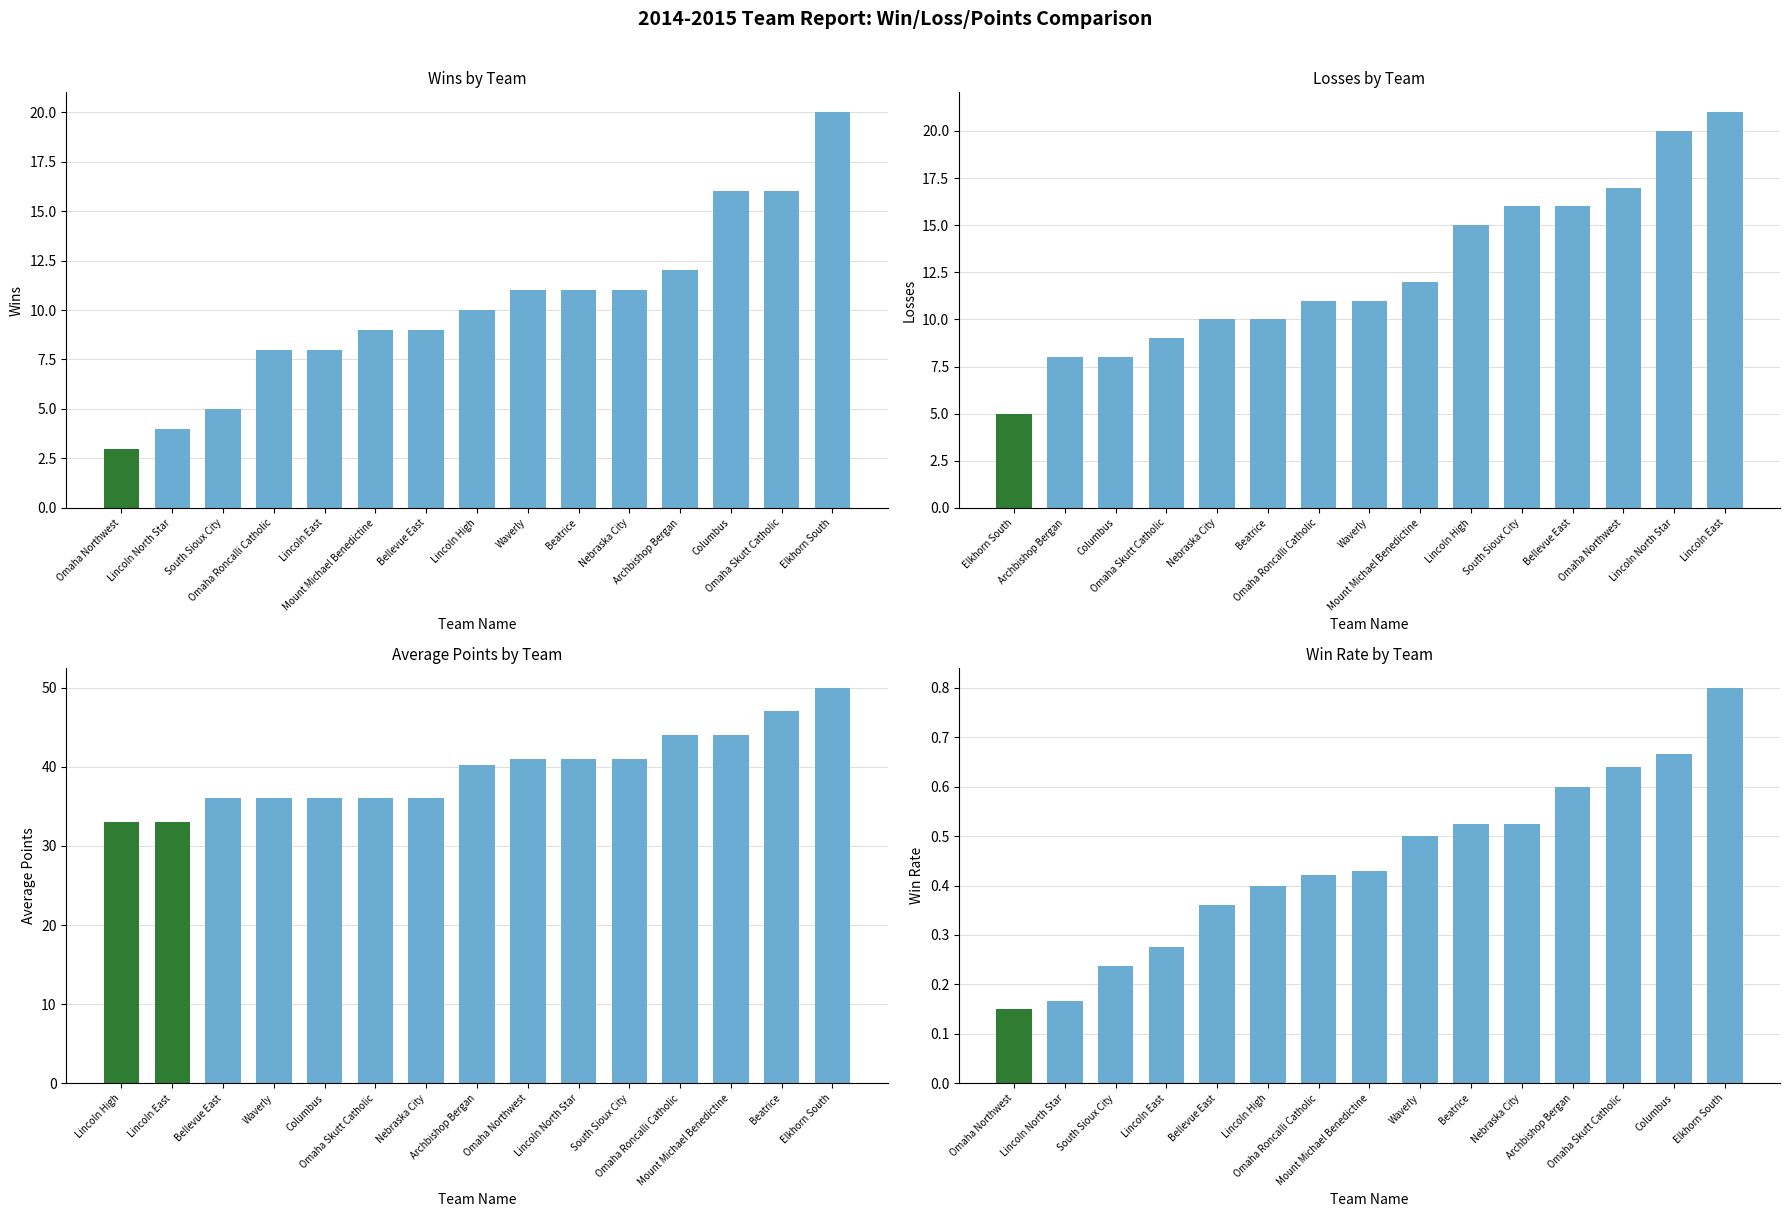

How many series are shown in this chart?

4